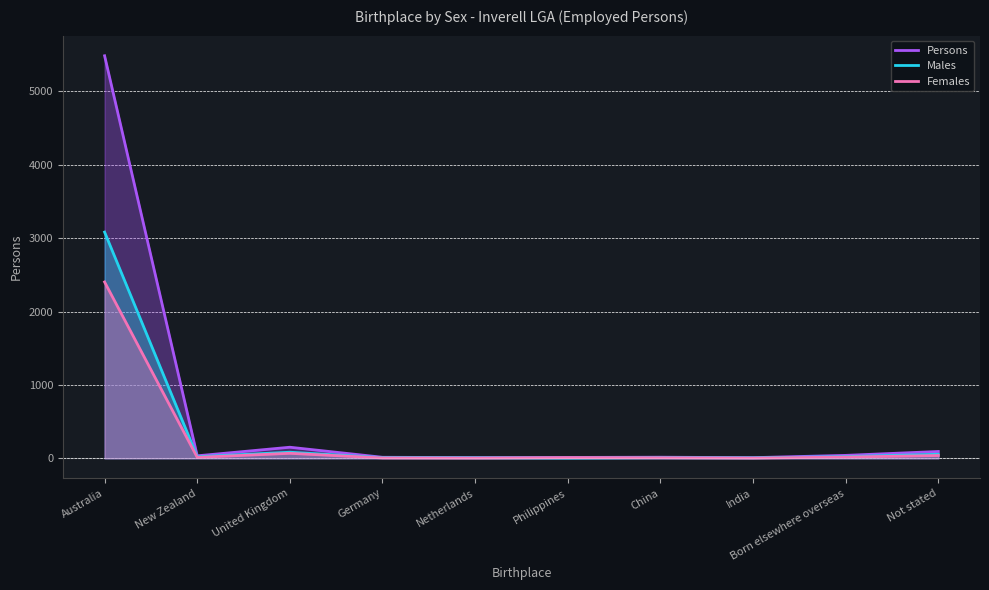

Which series changed the most between Born elsewhere overseas and Not stated?

Persons